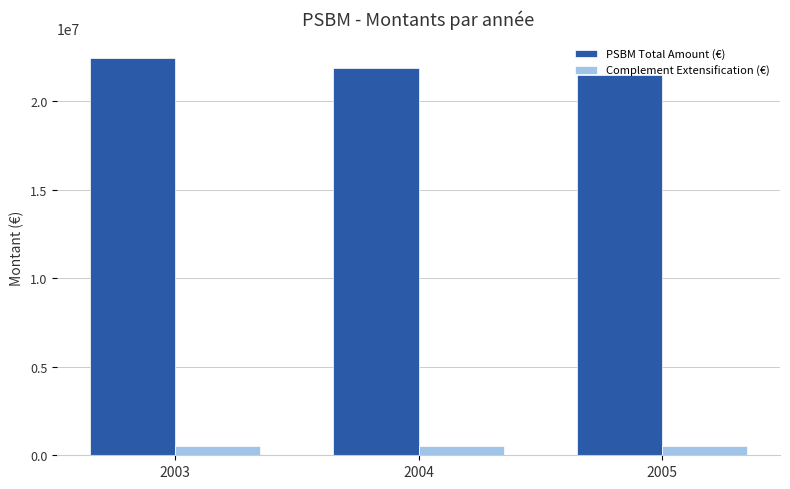

How many data points does each series have?

3